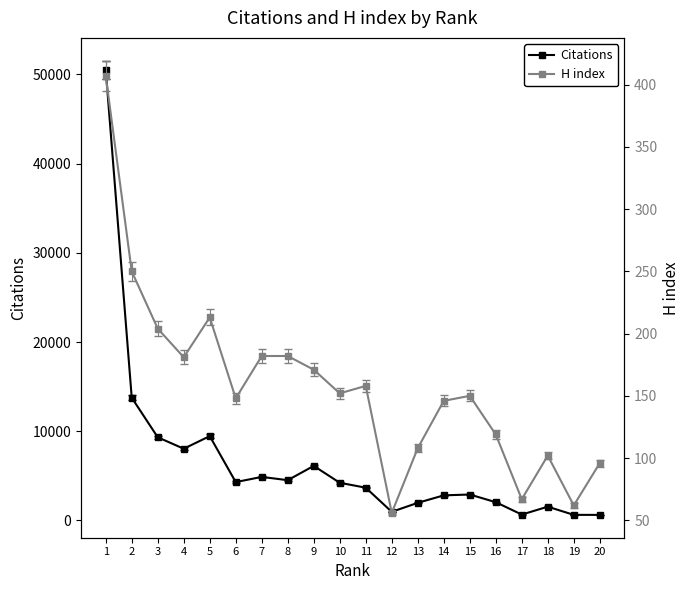

What is the sum of all Citations values?

132981